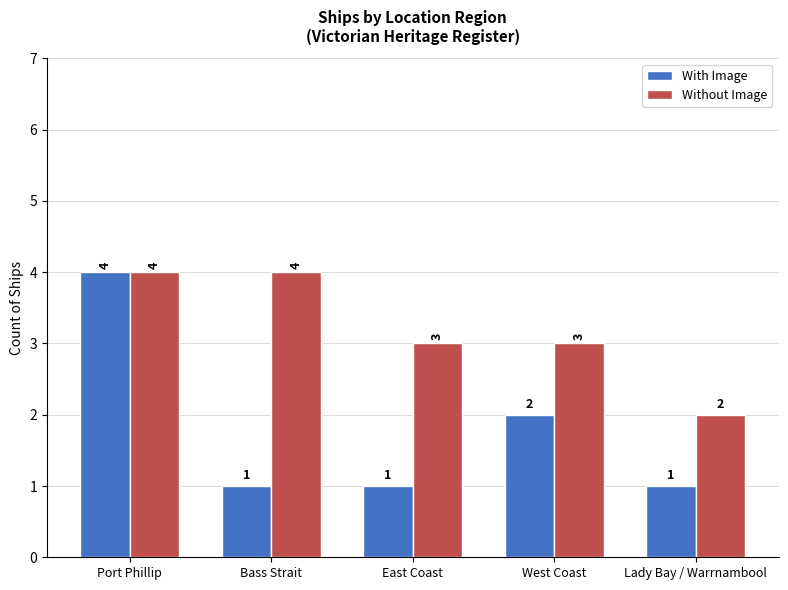

Which series has the largest total across all categories?

Without Image